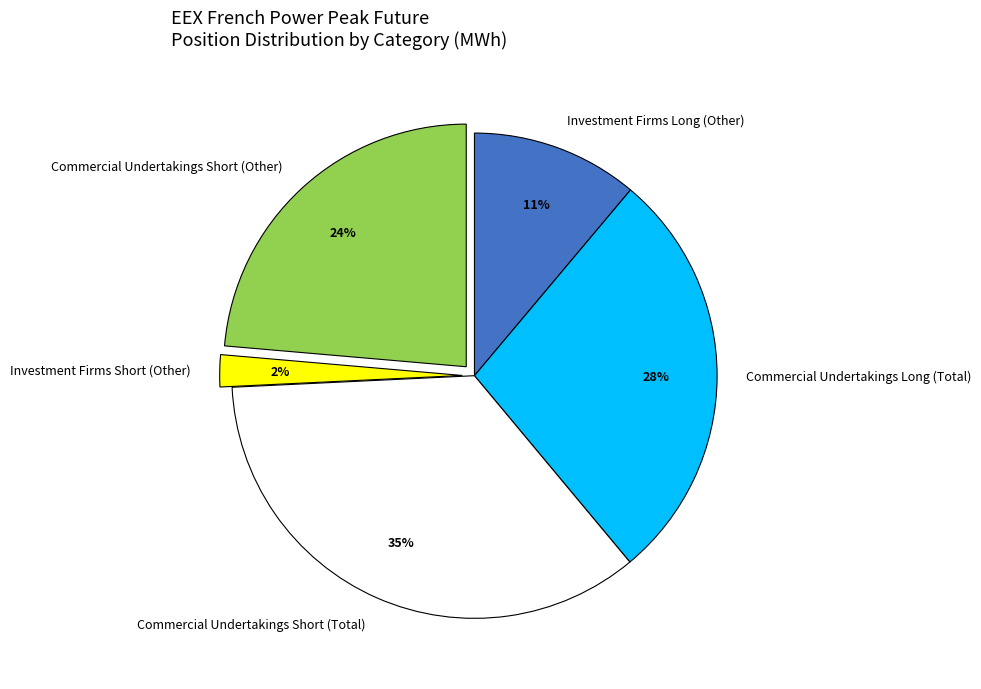

To the nearest percent, what portion does Investment Firms Short (Other) represent?

2%